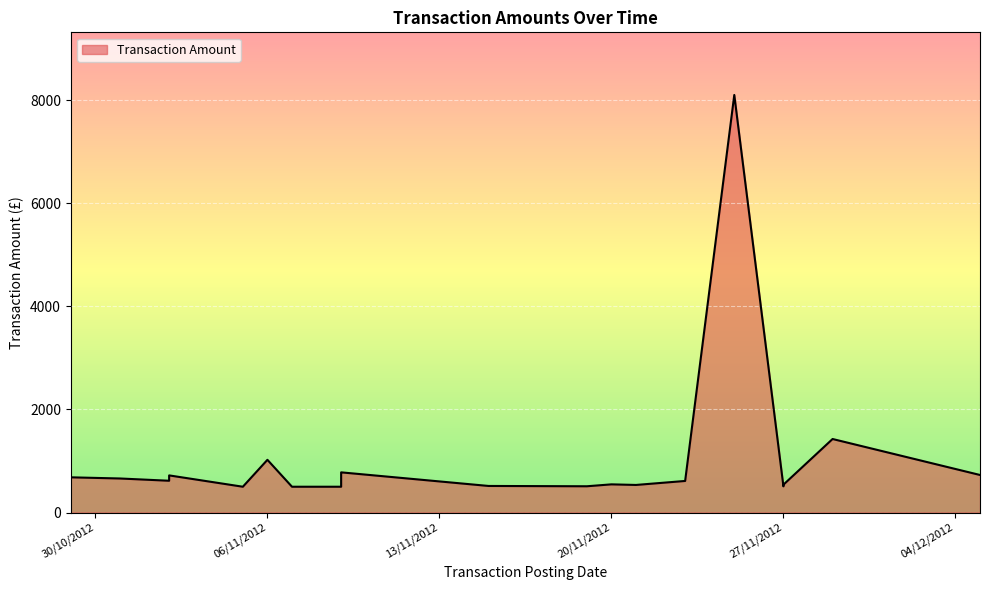

Read the value at 19/11/2012.

509.0